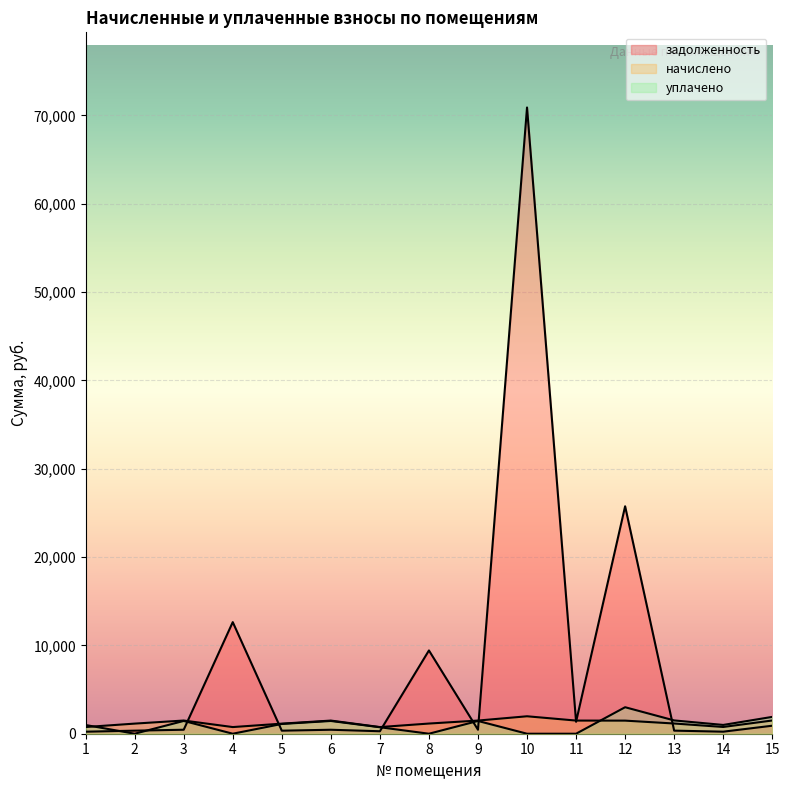

Reading left to right, extract all data points from this chart.

задолженность: 1=229.1	2=346.3	3=451.6	4=12634.6	5=345.0	6=450.2	7=280.2	8=9427.1	9=450.9	10=70897.8	11=1352.5	12=25750.0	13=349.6	14=231.1	15=905.8
начислено: 1=757.5	2=1145.0	3=1493.0	4=753.1	5=1140.6	6=1488.5	7=753.1	8=1151.6	9=1490.8	10=1975.2	11=1488.5	12=1481.9	13=1156.0	14=764.1	15=1497.4
уплачено: 1=986.6	2=0.0	3=1446.8	4=0.0	5=1105.4	6=1442.6	7=734.3	8=0.0	9=1444.7	10=0.0	11=0.0	12=3000.0	13=1505.7	14=995.2	15=1905.9